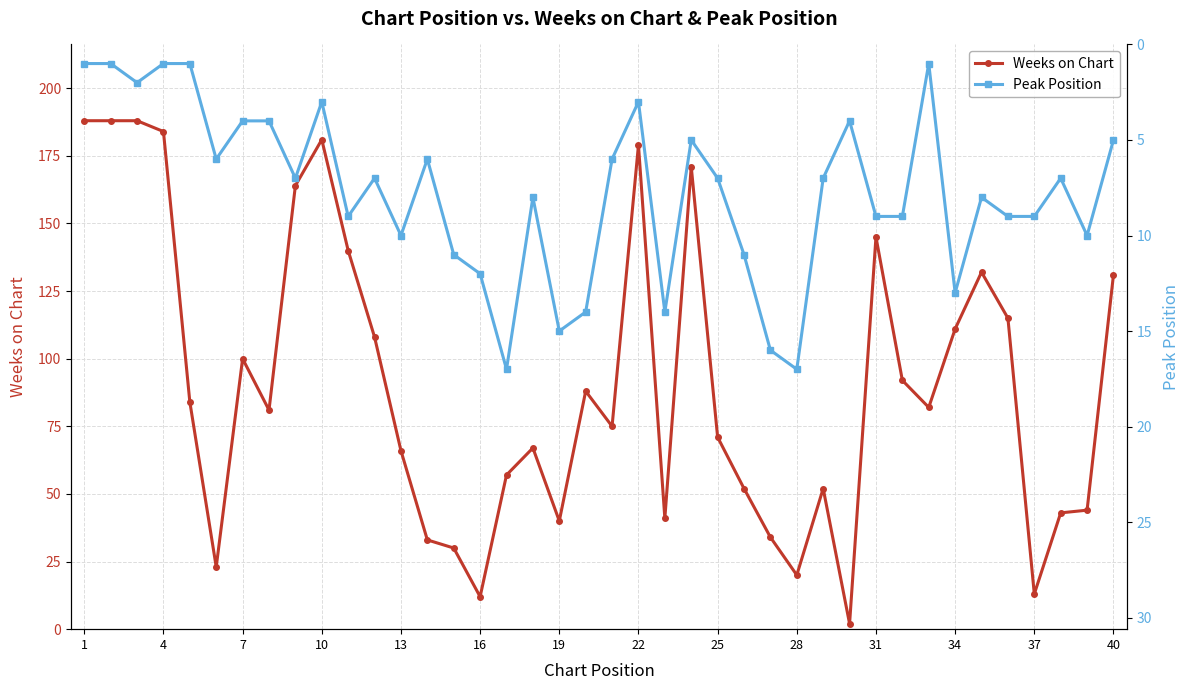

How many interior local valleys does the Peak Position series have?

10